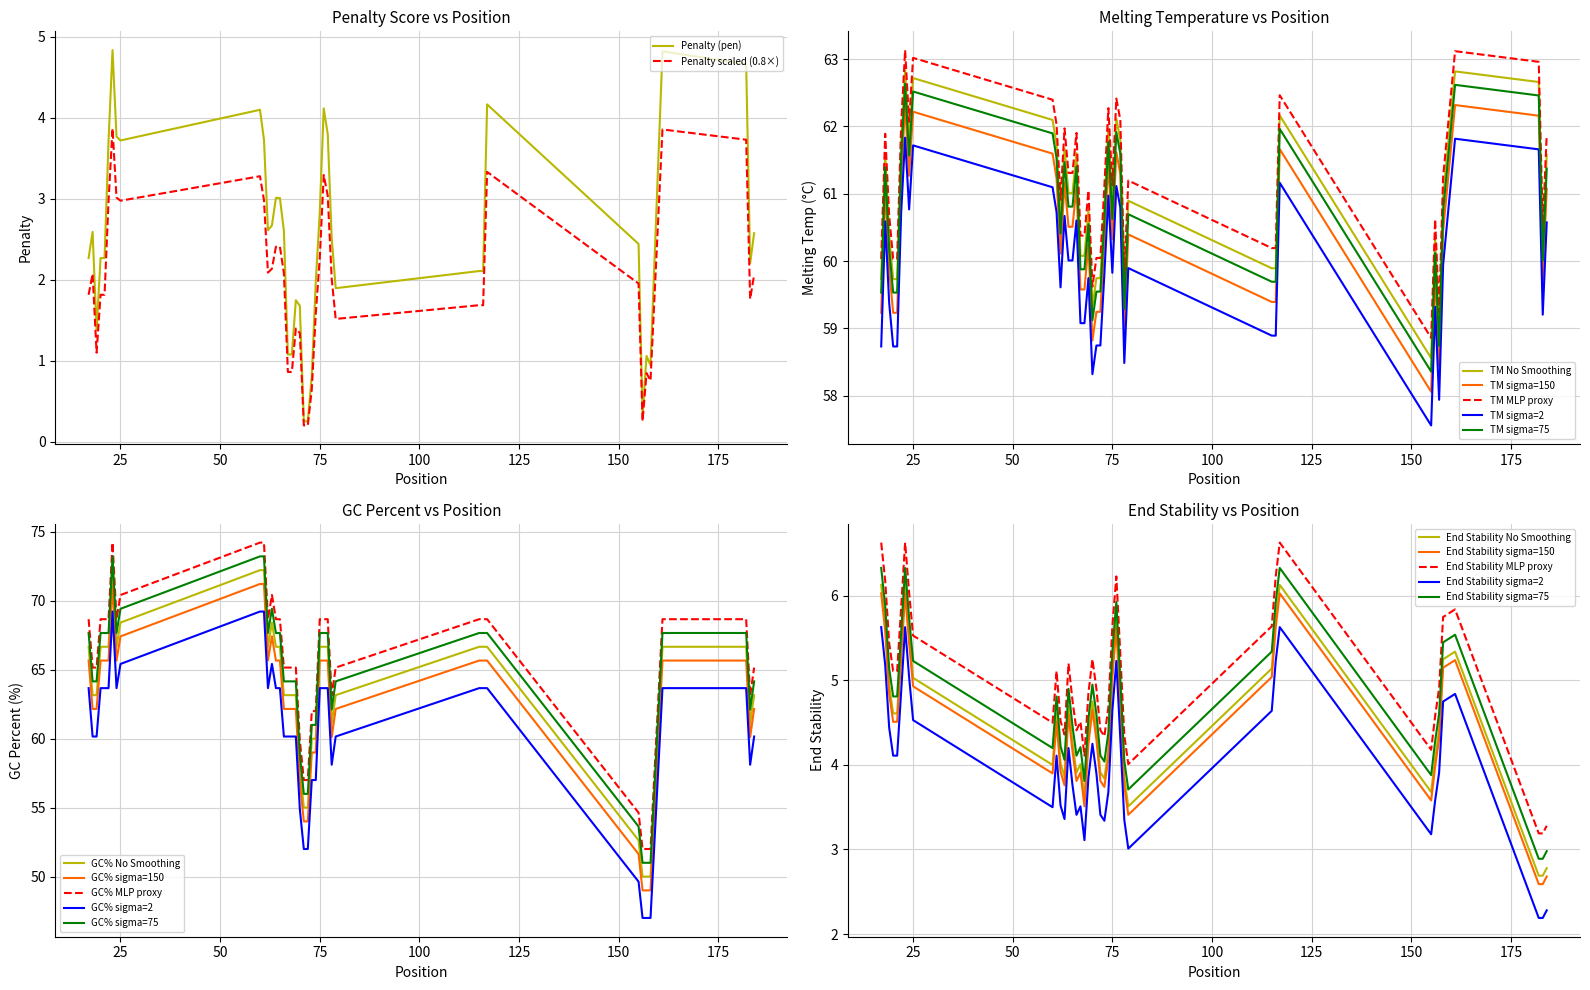

True or false: pen has a value of 2.9 at 74.

False